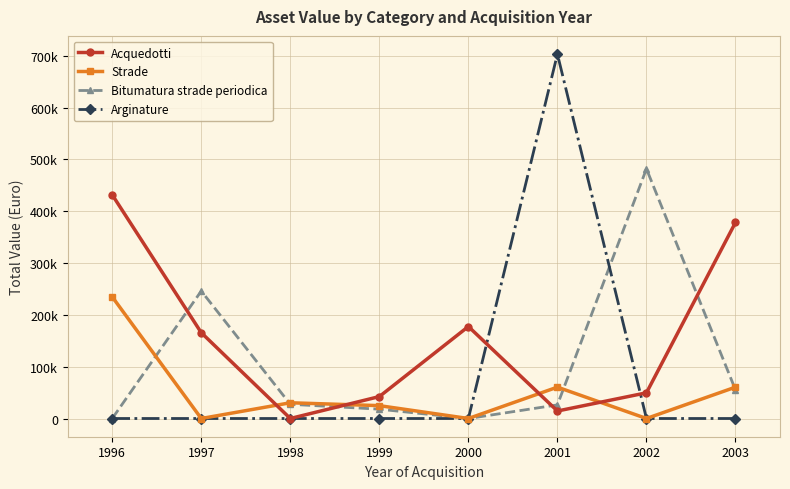

What is the spread (max minus min) of values at 2003?

378207.4